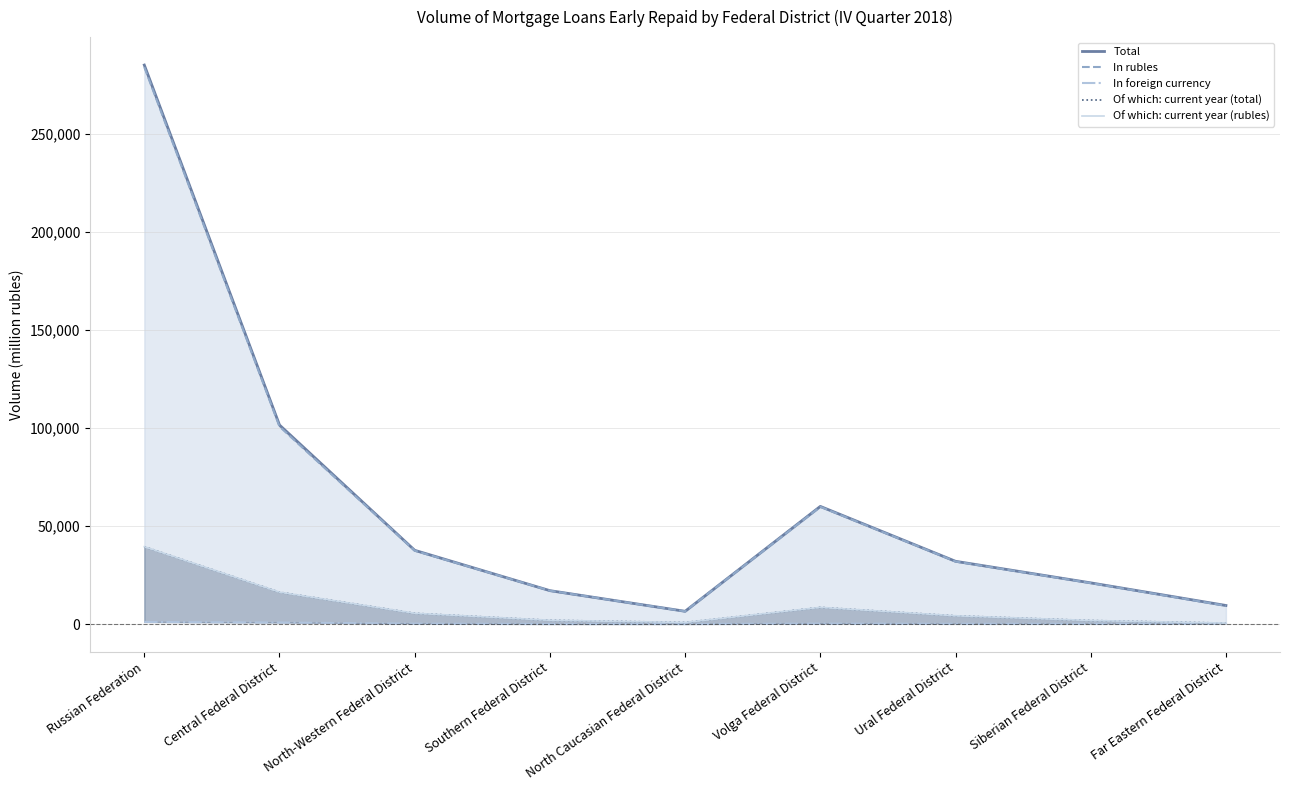

What is the sum of all Of which: current year (total) values?

78874